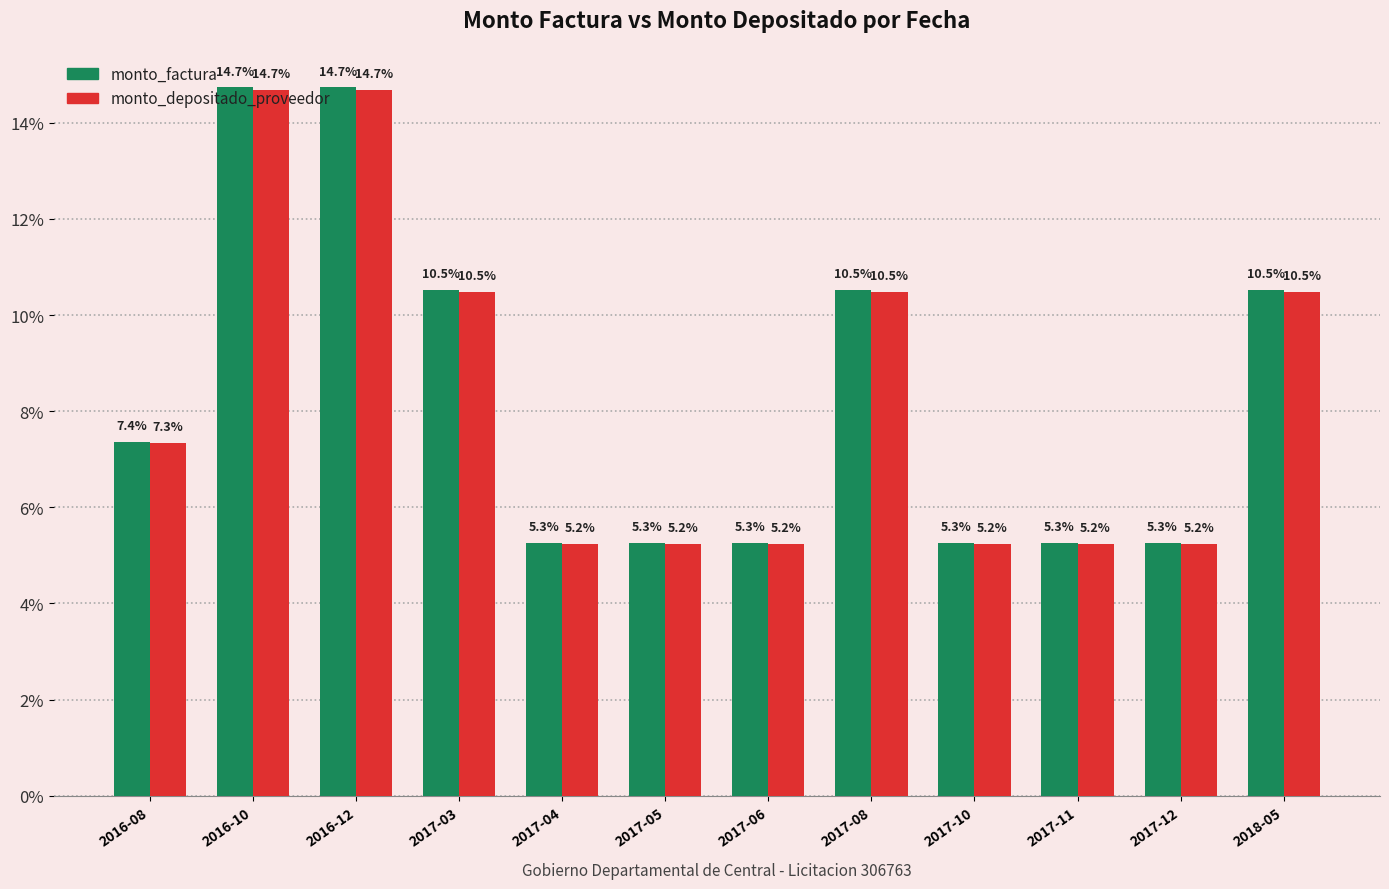

How many bars are there in each group?

2